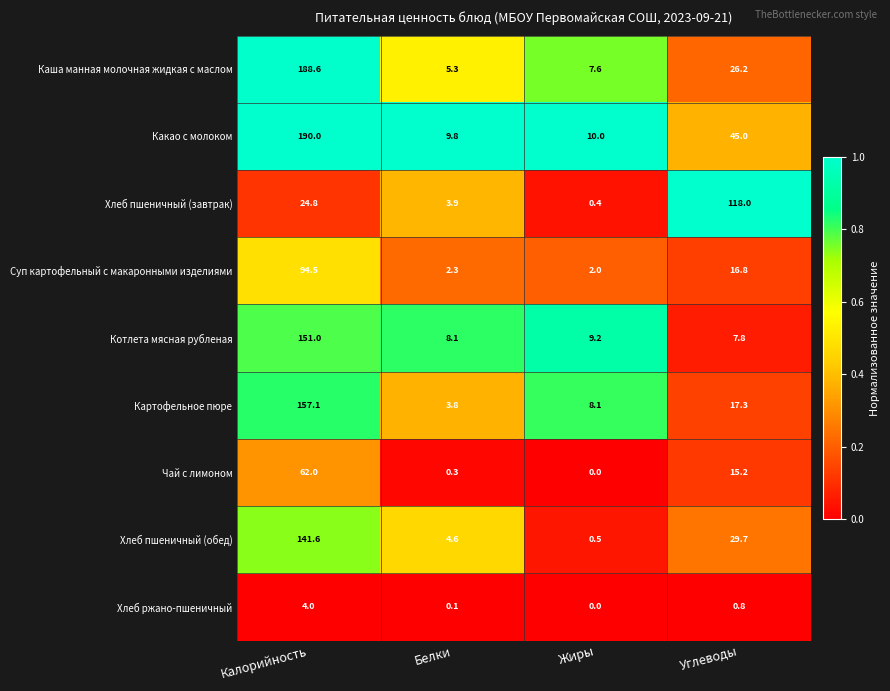

The Чай с лимоном series shows 0.0 at Жиры. True or false?

True